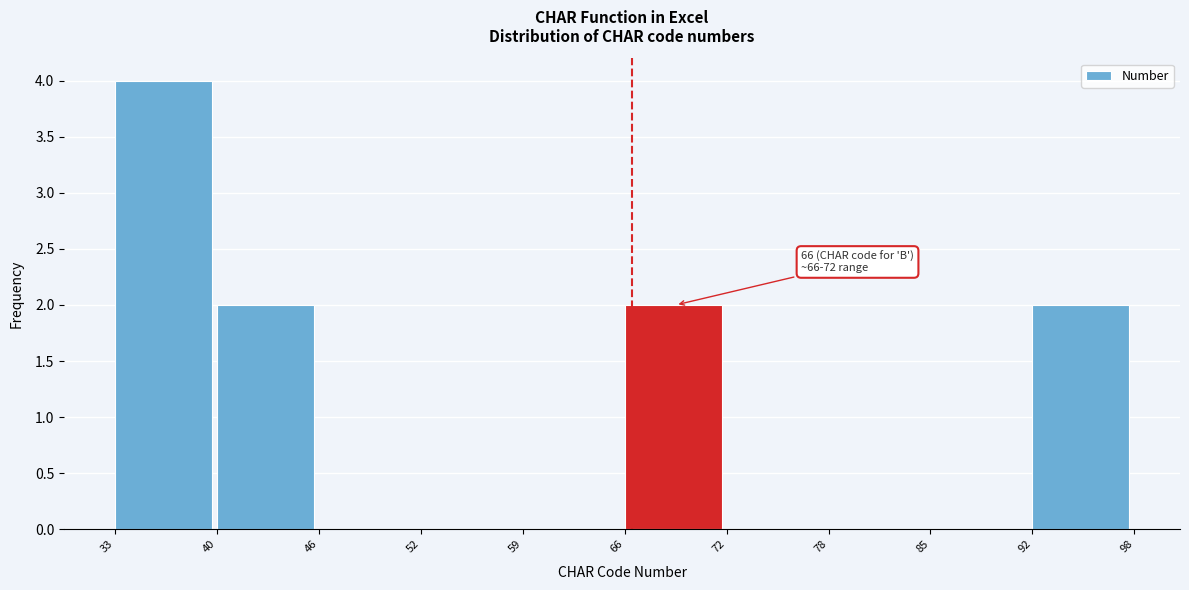

Which range on the x-axis has the tallest bar?

33 to 40